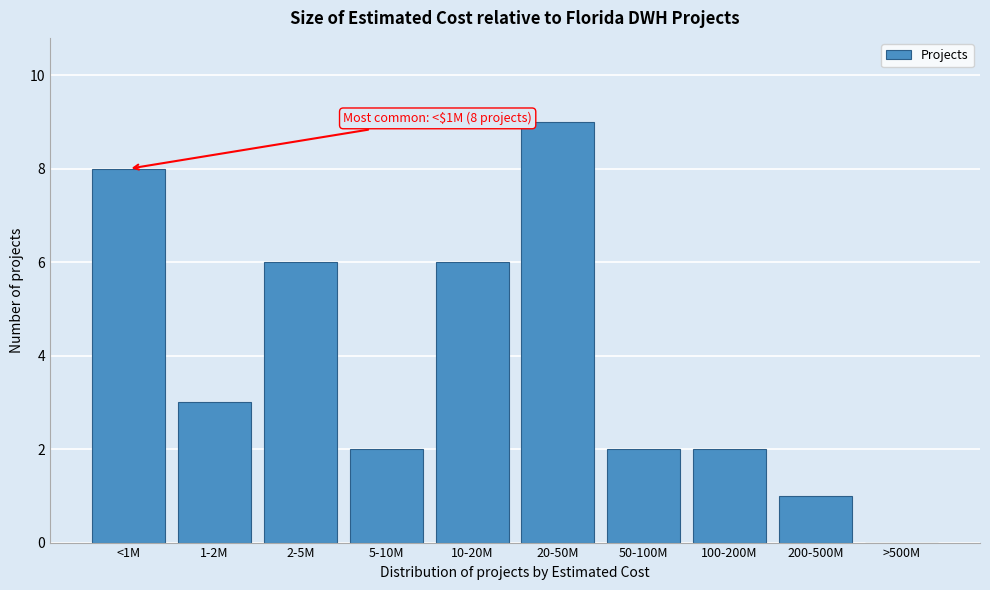

Reading left to right, what are all the values shown in this chart?

<1M=8	1-2M=3	2-5M=6	5-10M=2	10-20M=6	20-50M=9	50-100M=2	100-200M=2	200-500M=1	>500M=0